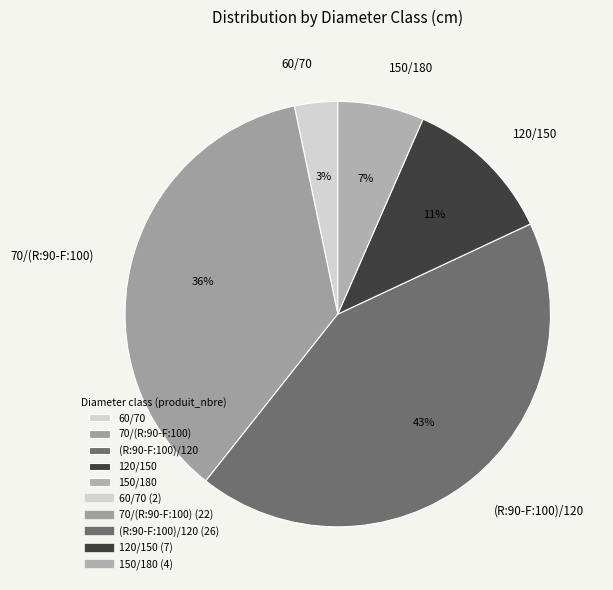

To the nearest percent, what percentage of the pie is 120/150?

11%